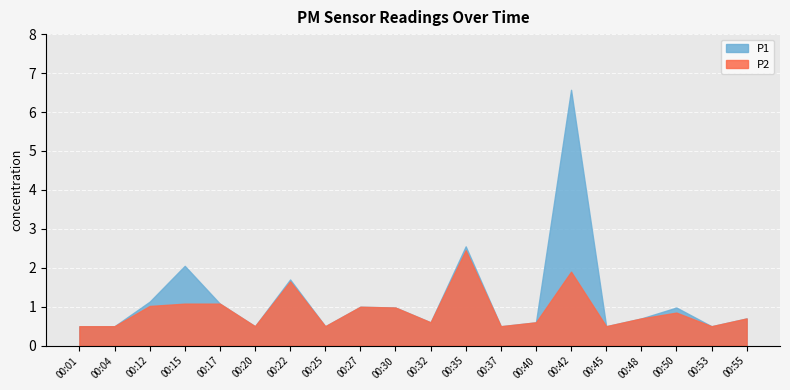

Reading left to right, transcribe all the data shown in this chart.

P1: 0.5	0.5	1.1	2.0	1.1	0.5	1.7	0.5	1.0	1.0	0.6	2.5	0.5	0.6	6.6	0.5	0.7	1.0	0.5	0.7
P2: 0.5	0.5	1.0	1.1	1.1	0.5	1.6	0.5	1.0	1.0	0.6	2.5	0.5	0.6	1.9	0.5	0.7	0.8	0.5	0.7